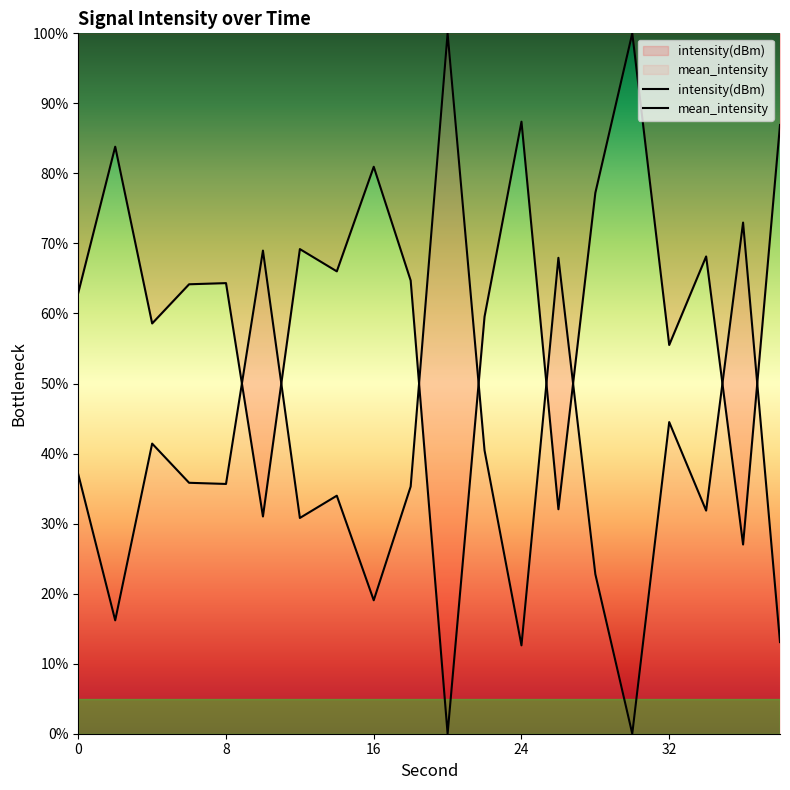

True or false: mean_intensity has more than 1 interior local peaks.

True